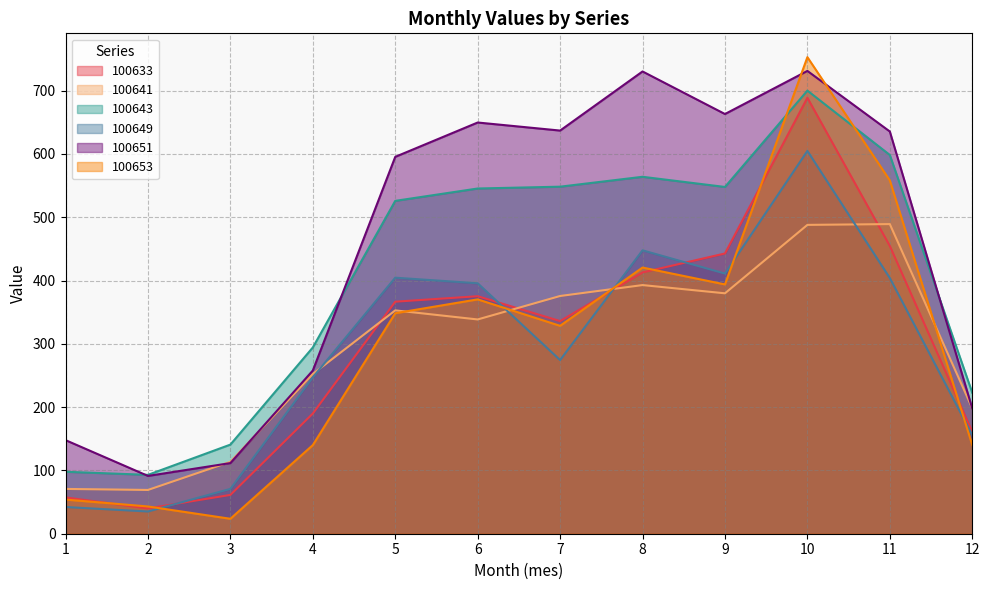

True or false: 100651 has more than 1 points higher than both neighbors.

True